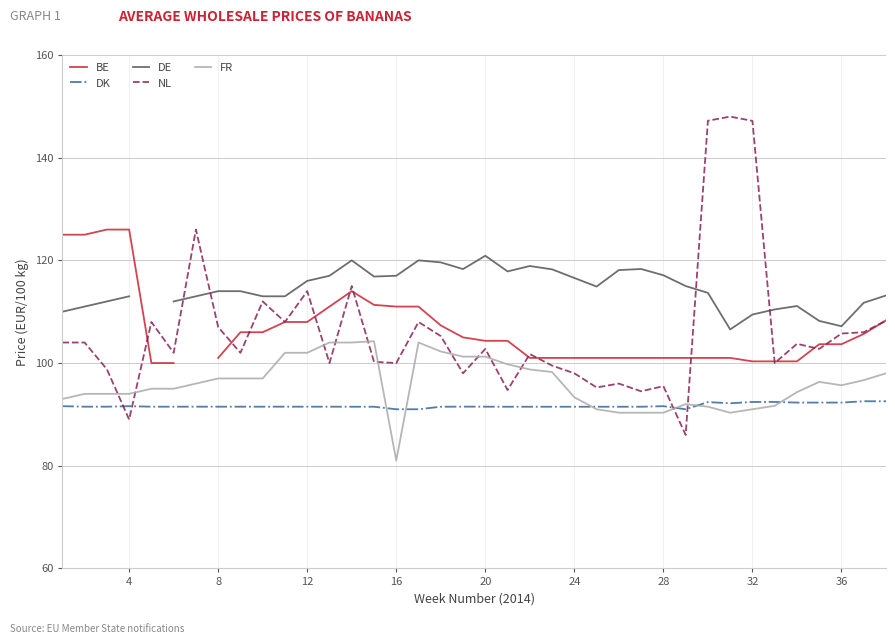

True or false: DE and BE cross at least once.

False